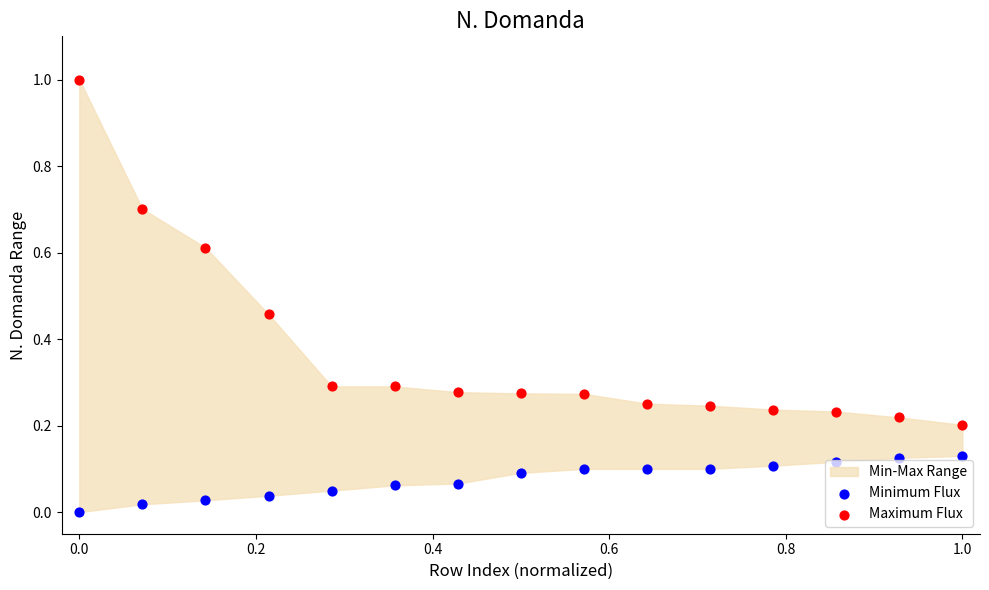

Which series has the widest spread of Y values?

Maximum Flux